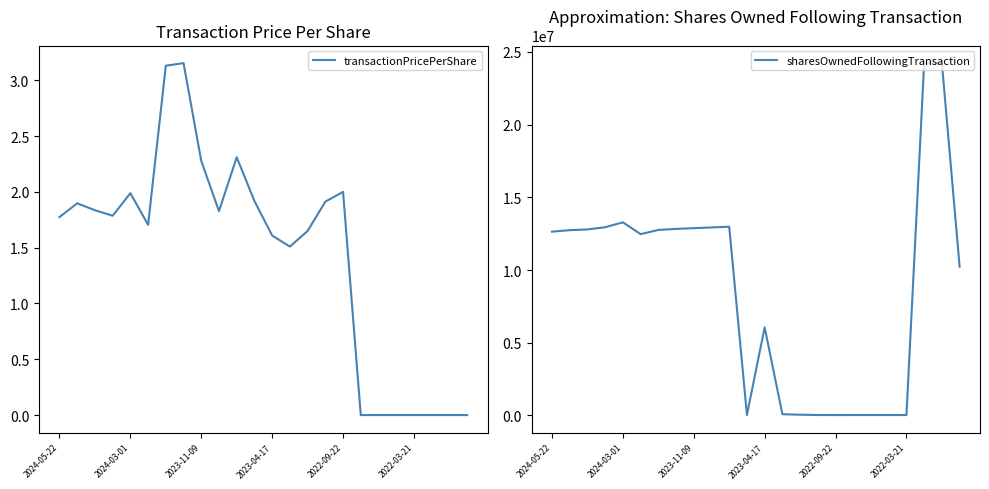

List the series in order of their overall mean, lowest first.

transactionPricePerShare, sharesOwnedFollowingTransaction